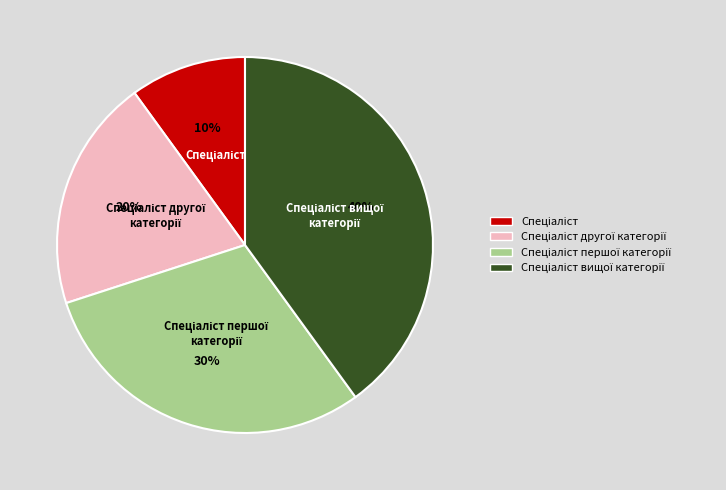

Is there any slice that represents more than half of the pie?

No